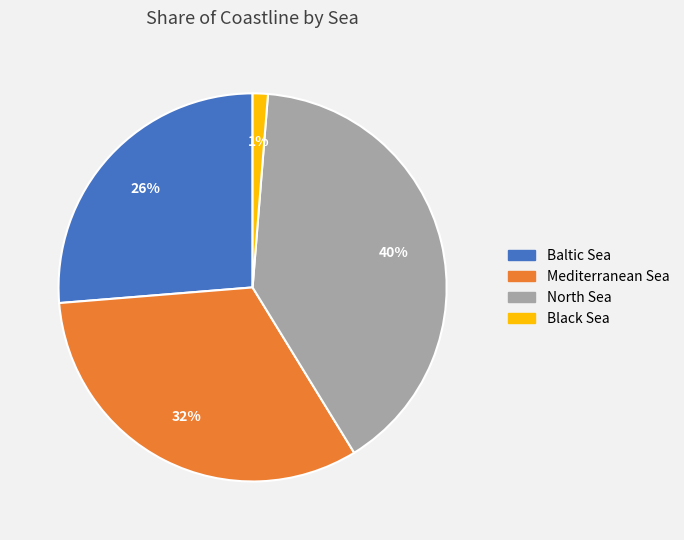

True or false: North Sea accounts for 40% of the total.

True